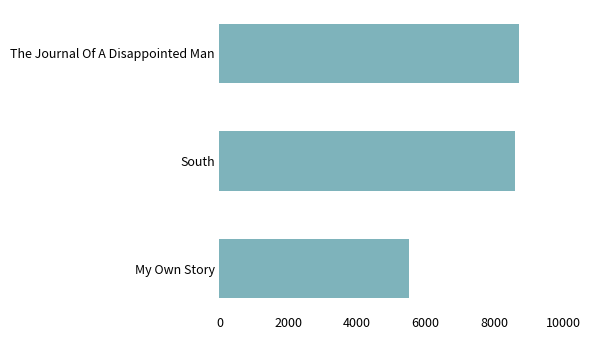

What is the greatest value displayed?

8732